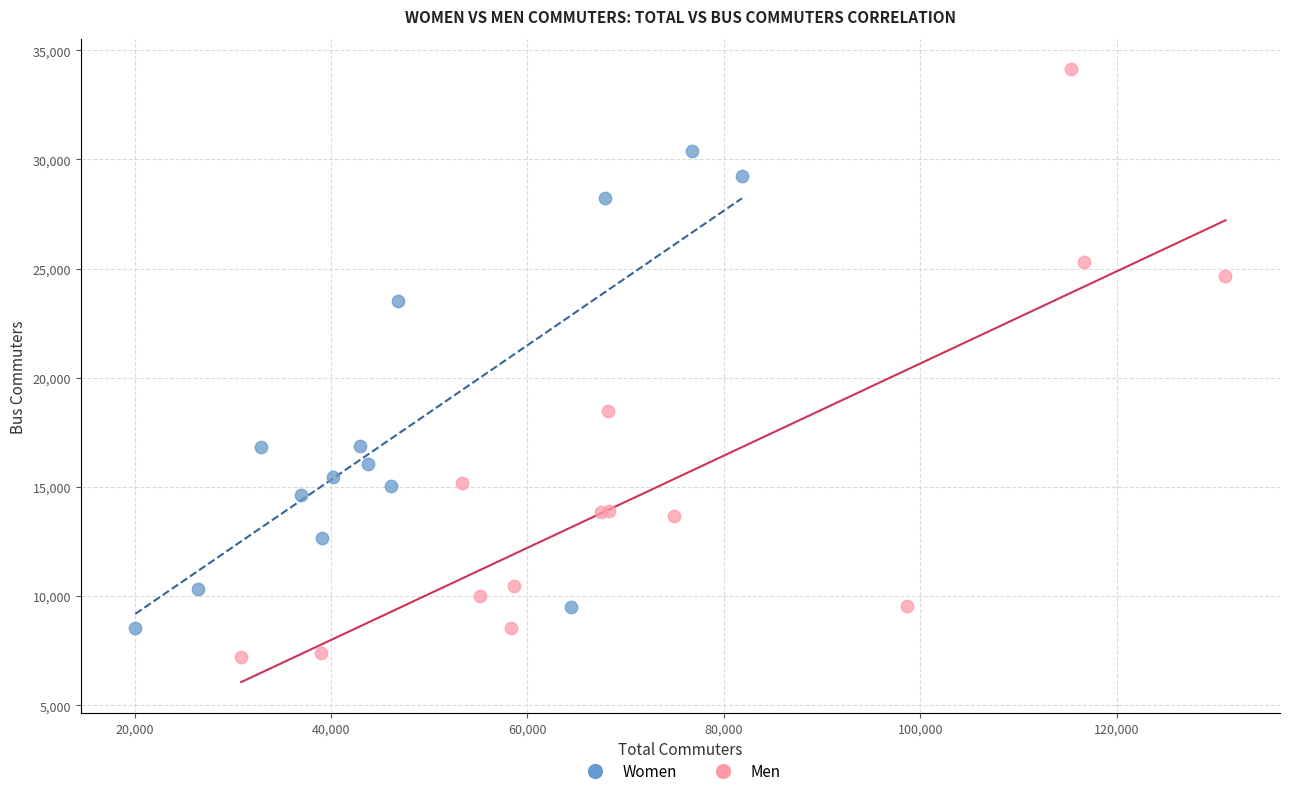

What are all the series names shown in the legend?

Women, Men